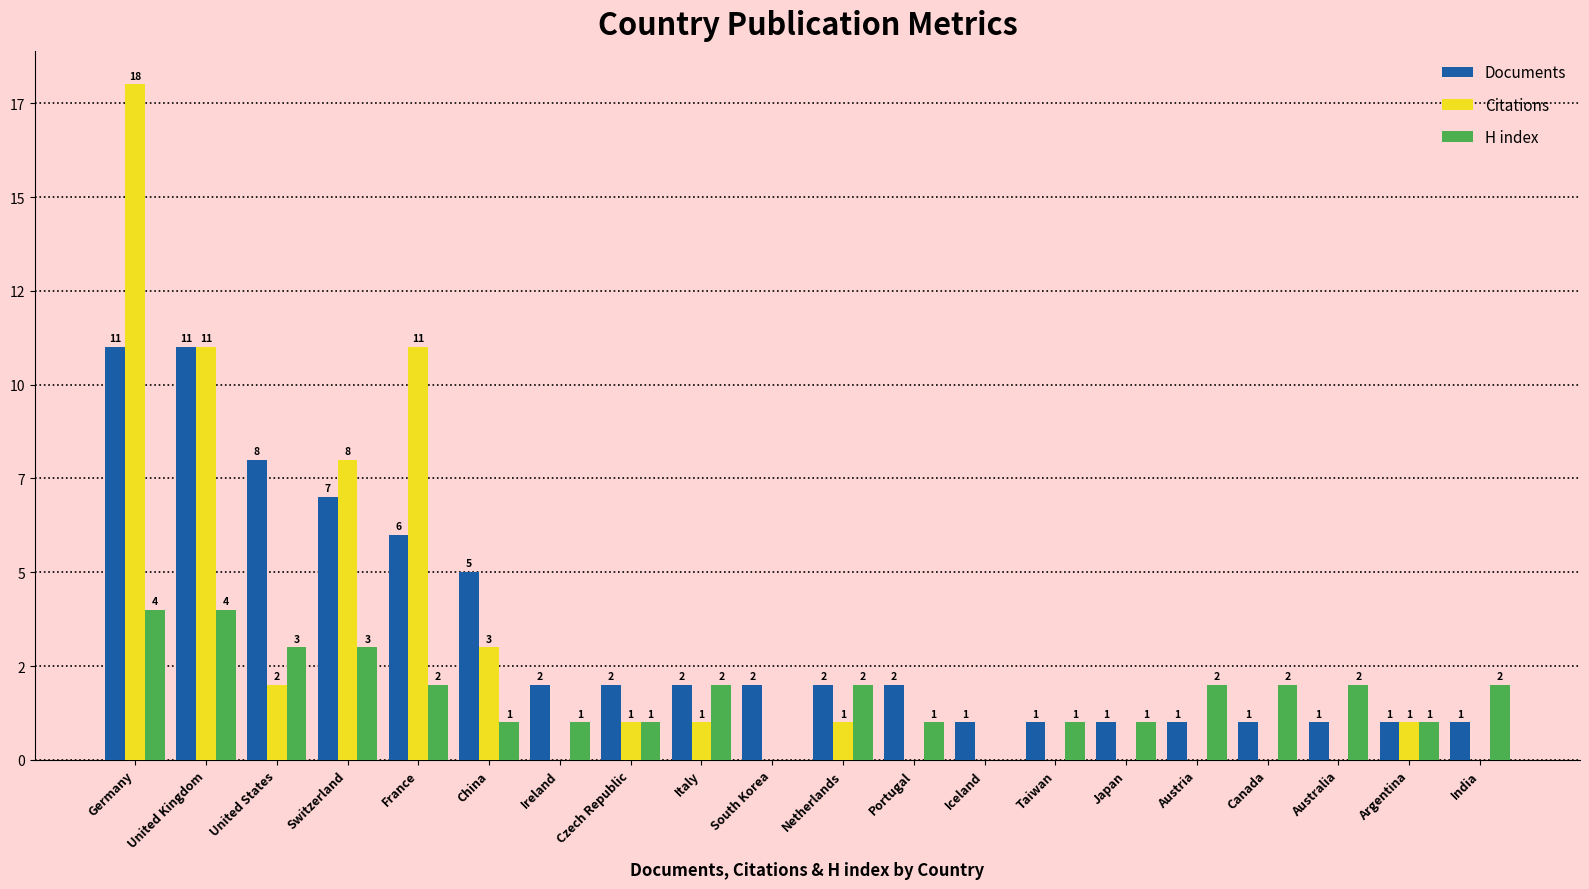

The Citations series shows 1 at Italy. True or false?

False